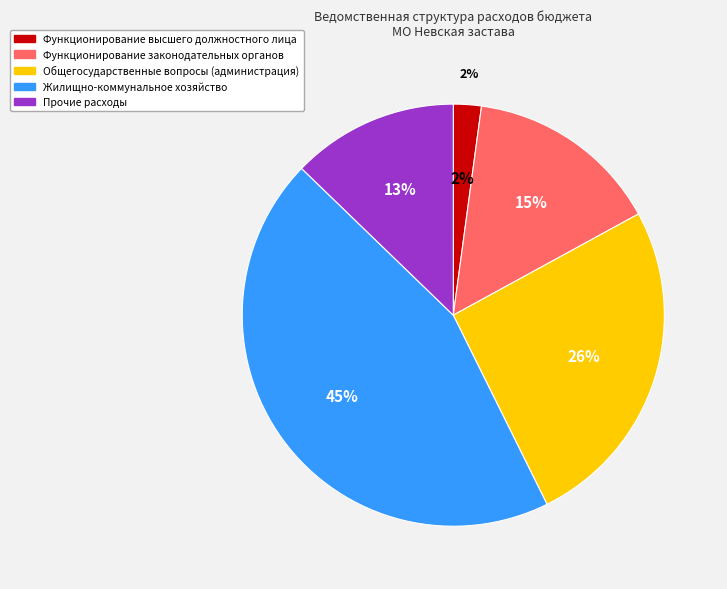

Is the sum of Жилищно-коммунальное хозяйство and Образование greater than half?

Yes